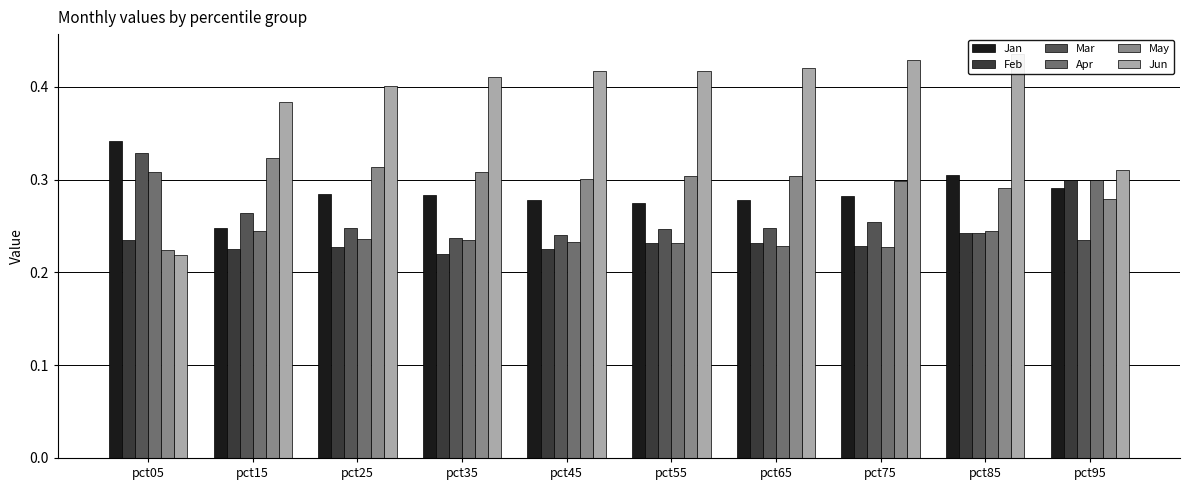

Which series has the widest spread of values?

Jun